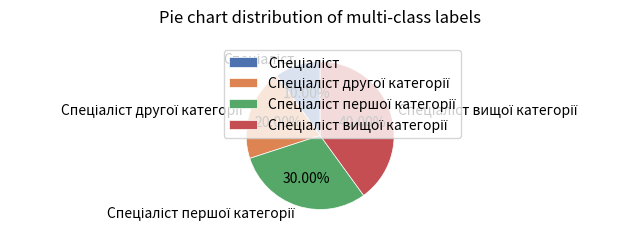

Is there a majority slice in this chart?

No